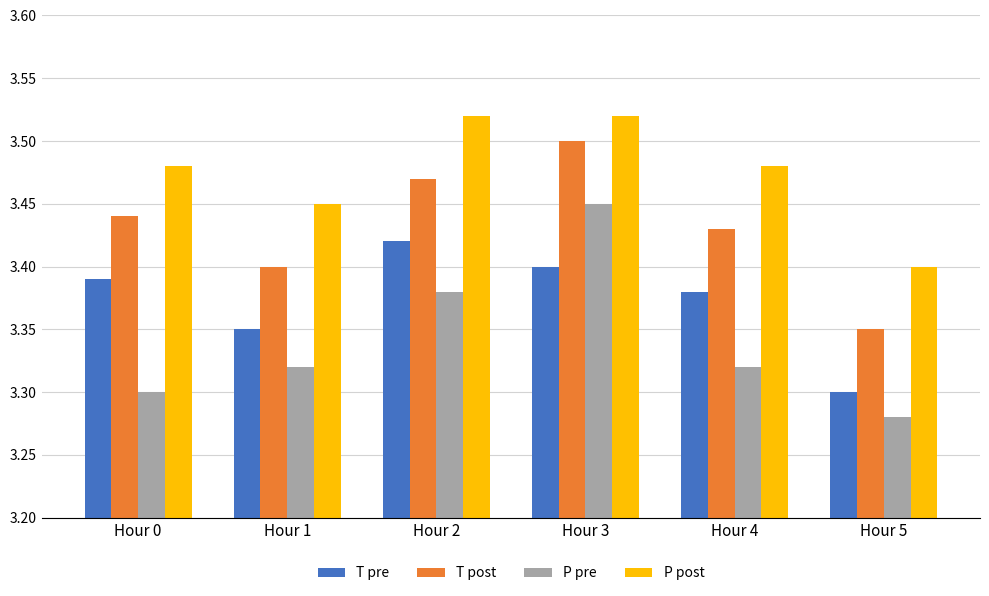

At which label is P pre closest to 3?

Hour 5